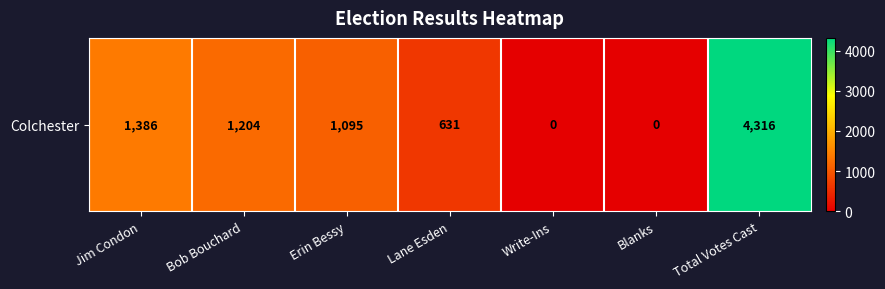

Which category has the highest value across all series?

Total Votes Cast